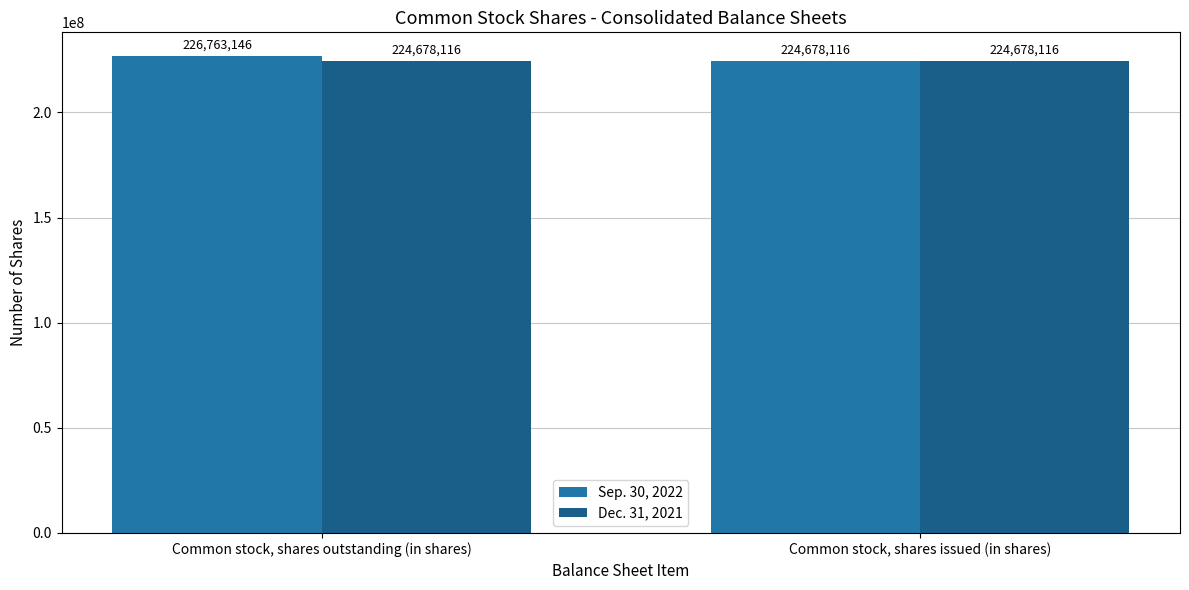

What is the minimum value for Dec. 31, 2021?

224678116